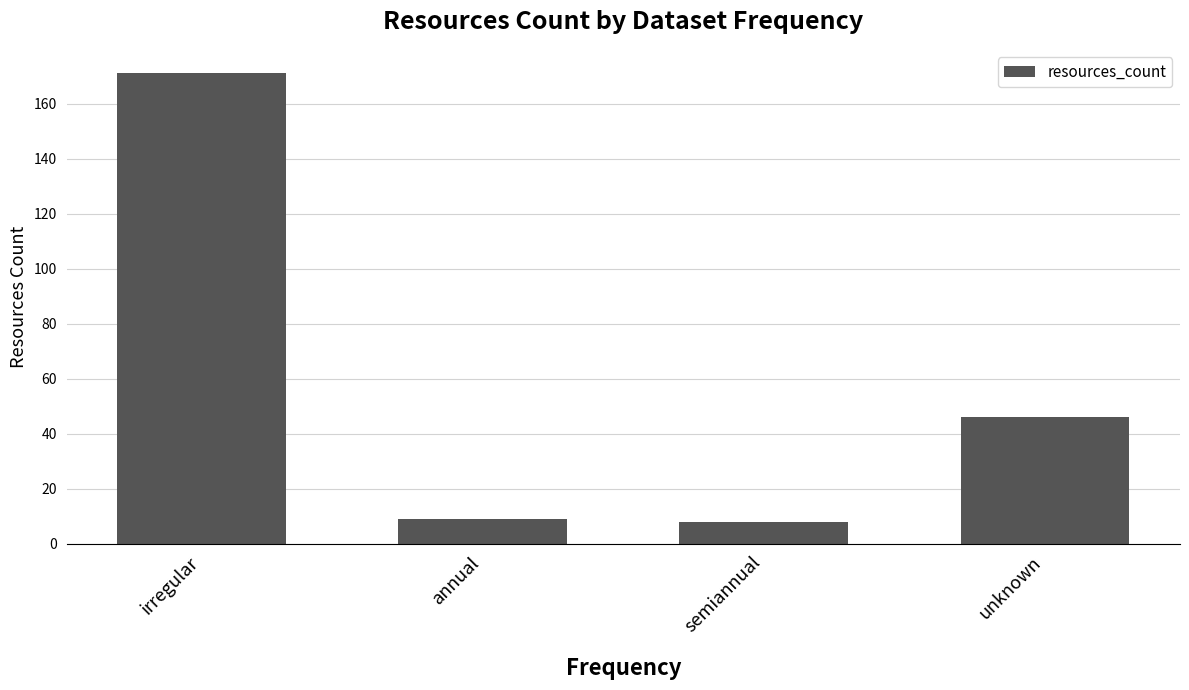

How many series are shown in this chart?

1